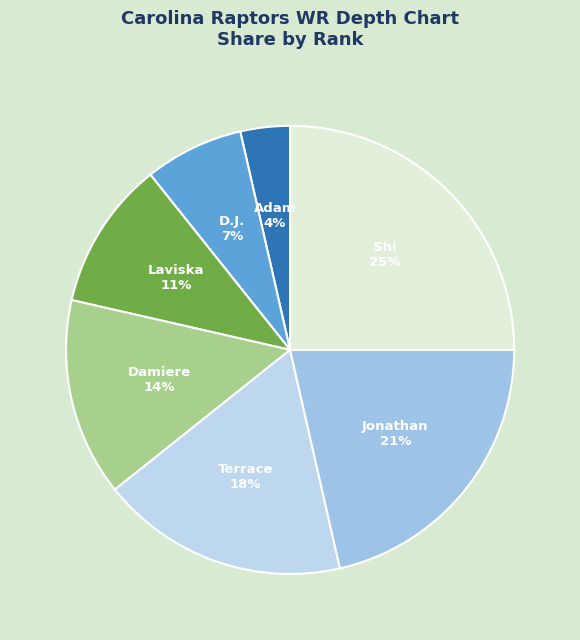

Rank the categories by value from highest to lowest.

Shi, Jonathan, Terrace, Damiere, Laviska, D.J., Adam